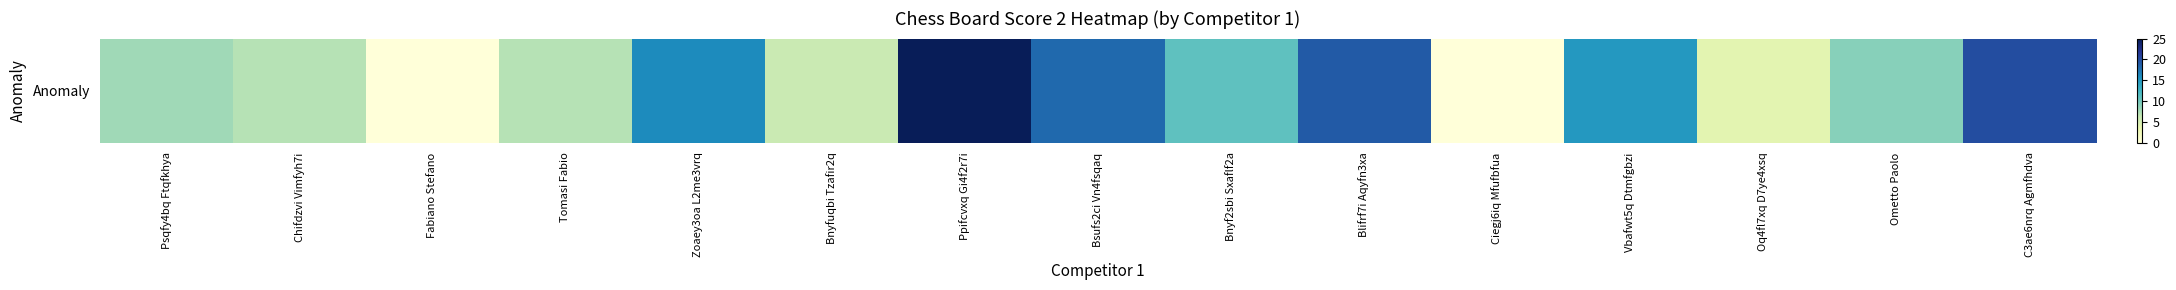

How many data points are above 9?

7